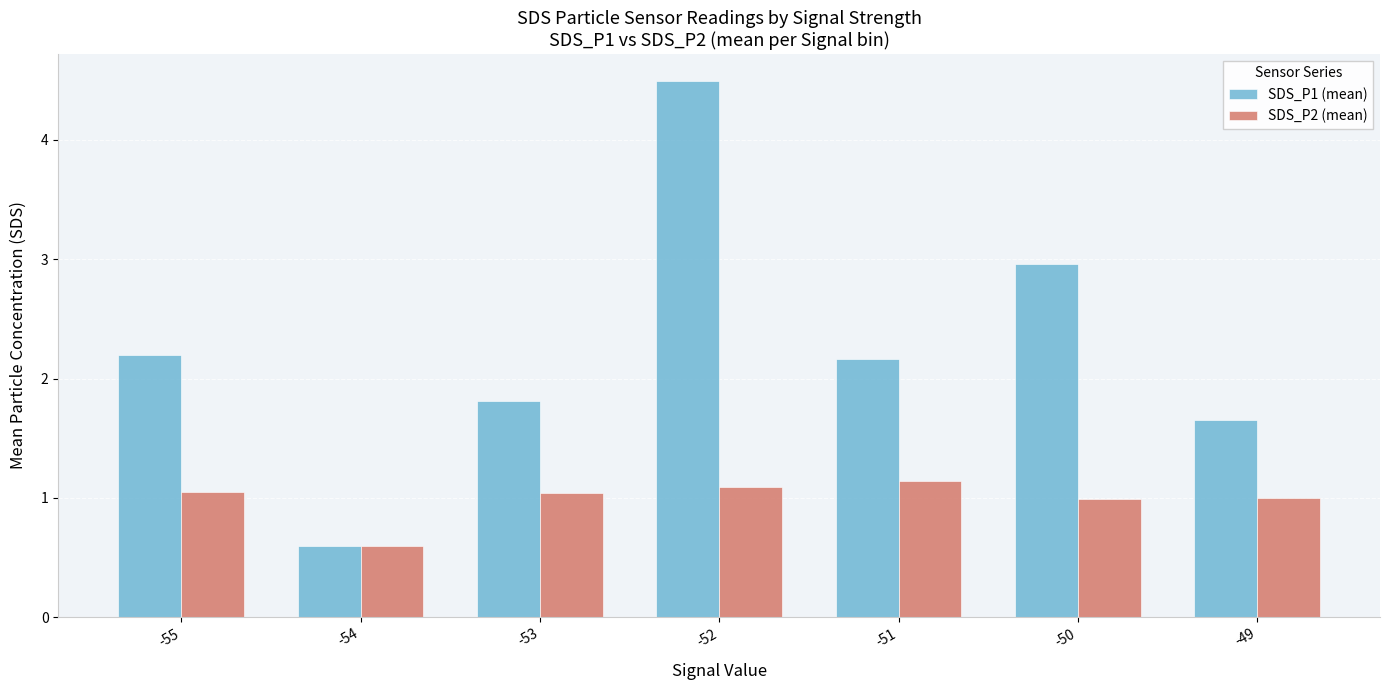

Which series has the largest total across all categories?

SDS_P1 (mean)